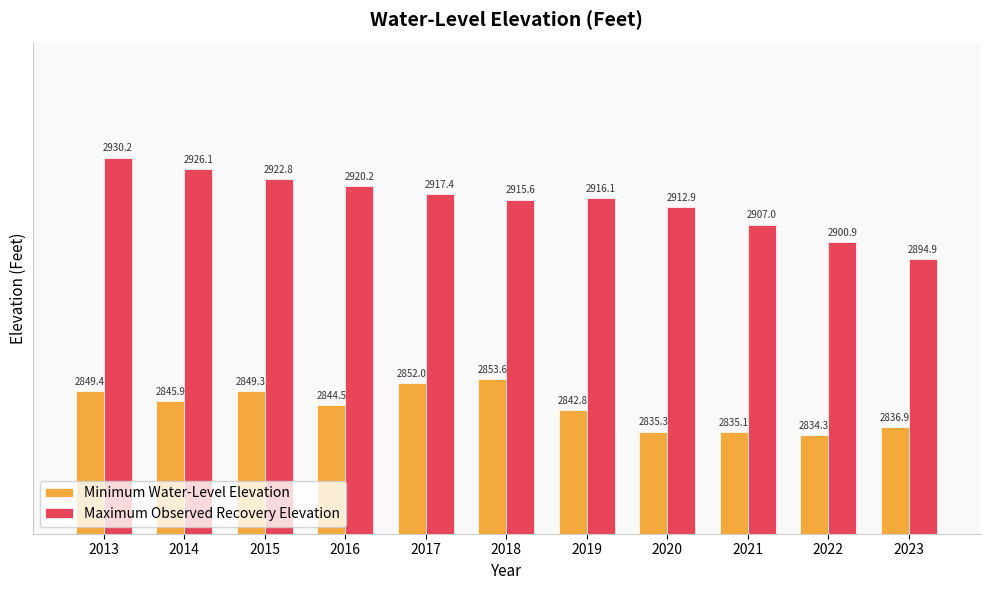

Where is Minimum Water-Level Elevation nearest to the value 2843?

2019